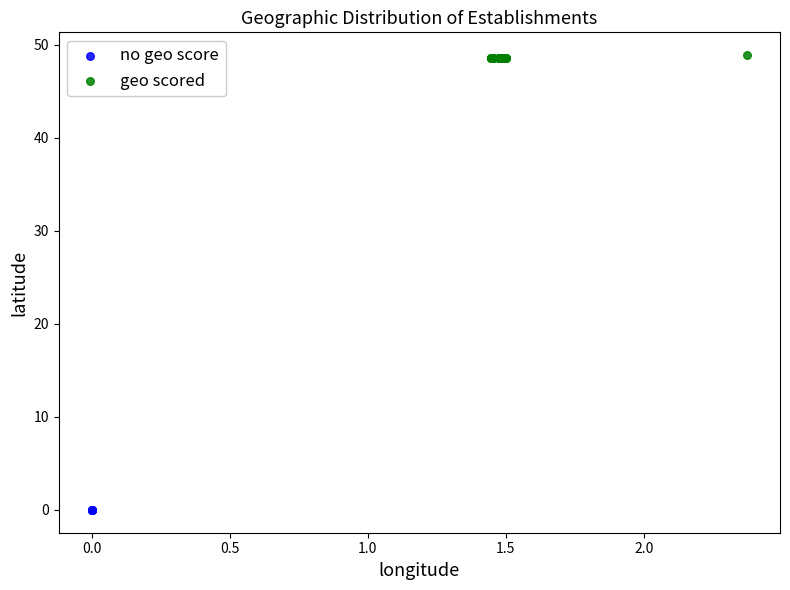

Which series contains the highest Y value?

geo scored